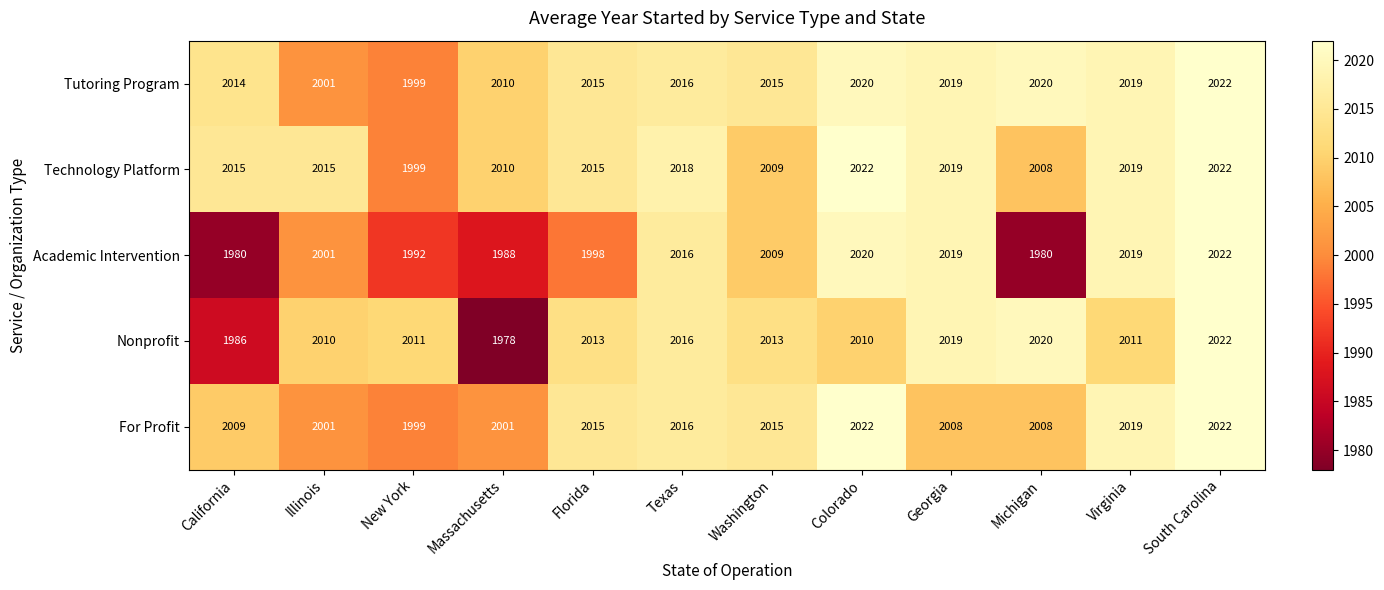

What is the difference between the maximum and minimum values in the Academic Intervention series?

42